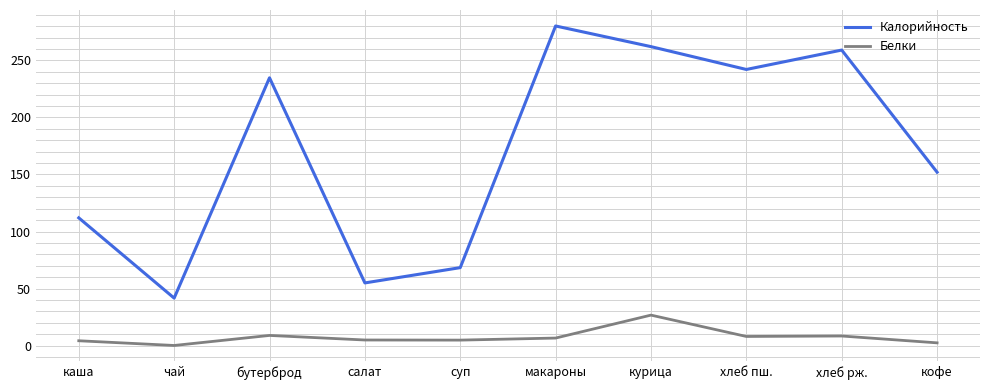

Which series has the widest spread of values?

Калорийность